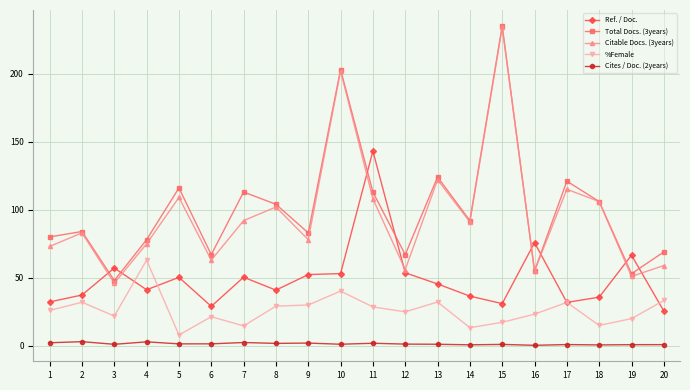

True or false: Cites / Doc. (2years) has a value of 0.8 at 14.

True